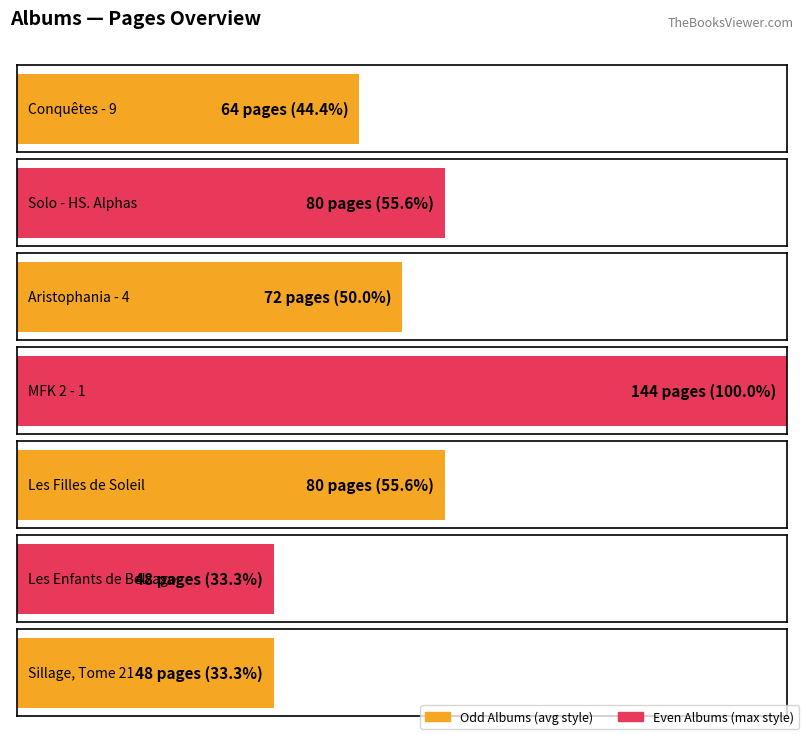

At which category does the chart reach its peak across all series?

MFK 2 - 1